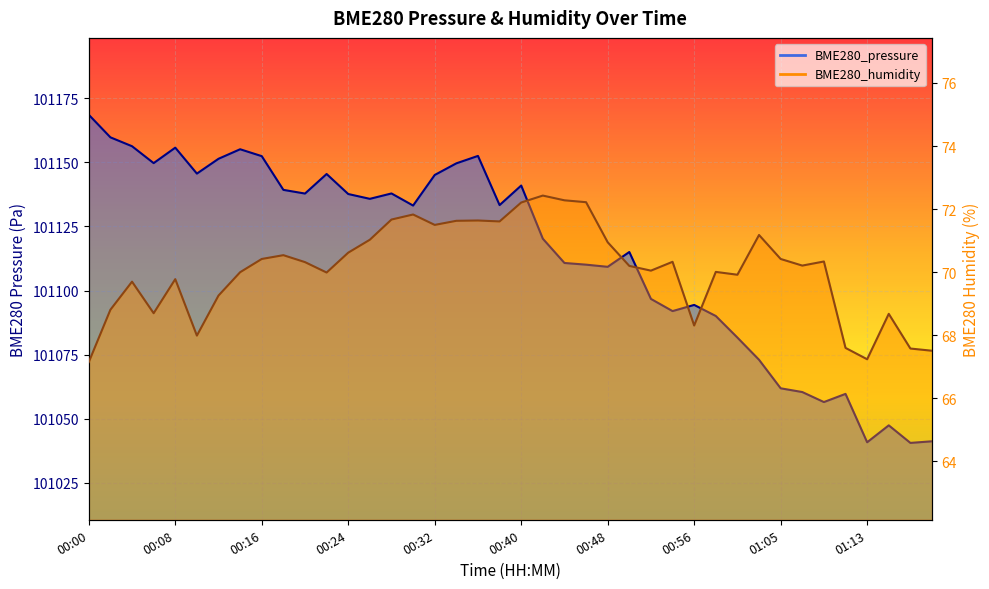

At which label does BME280_humidity reach its minimum?

00:00